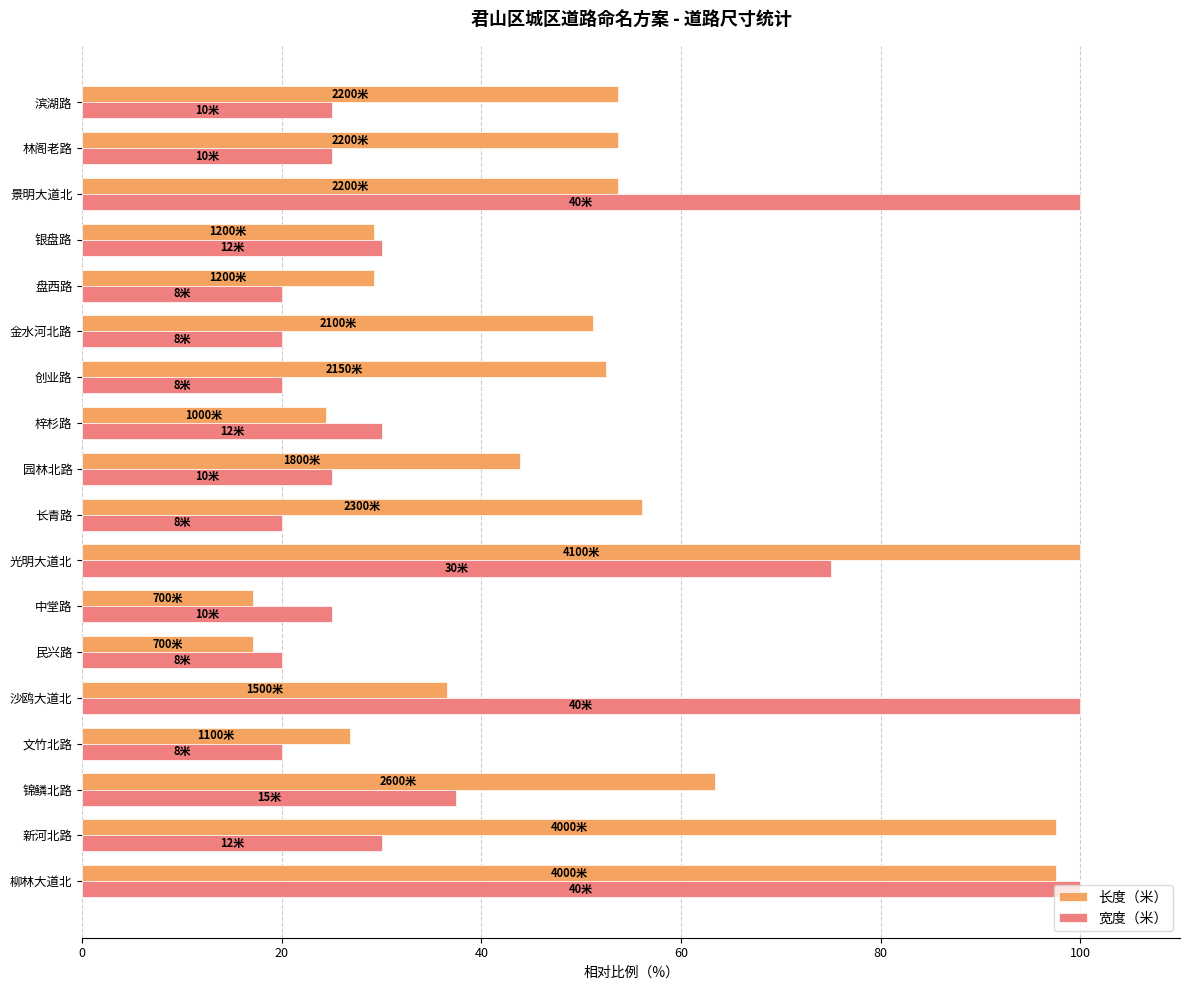

What value does the 长度（米） series have at 滨湖路?

53.7